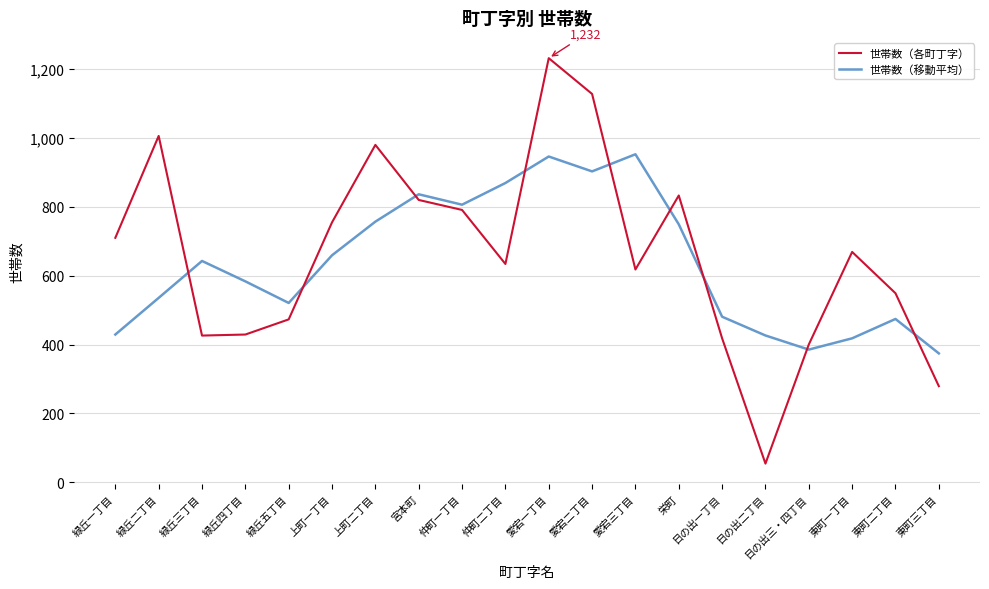

Which series has the largest total across all categories?

世帯数（各町丁字）